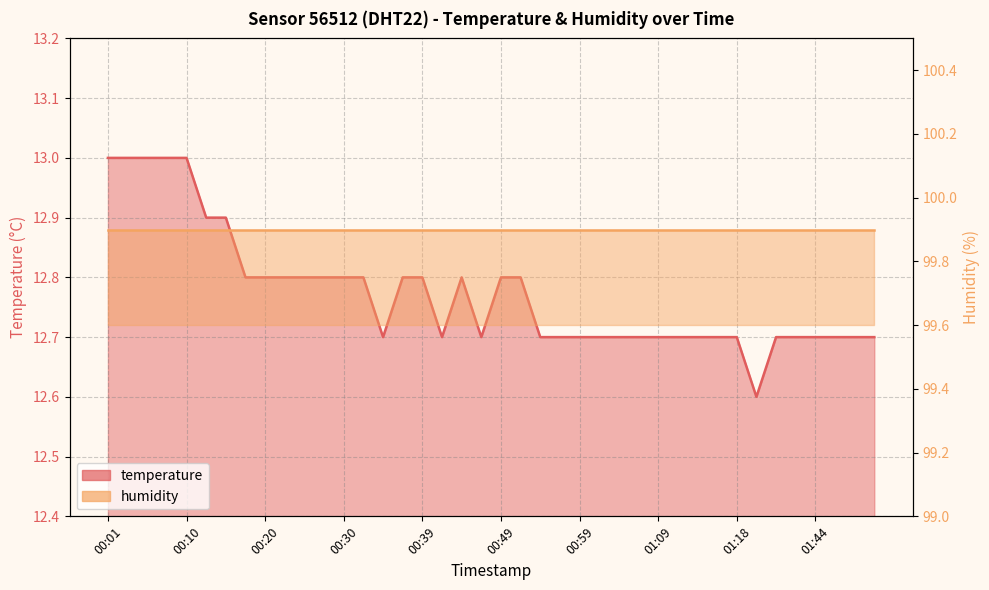

What is the difference between the maximum and minimum values?

0.4